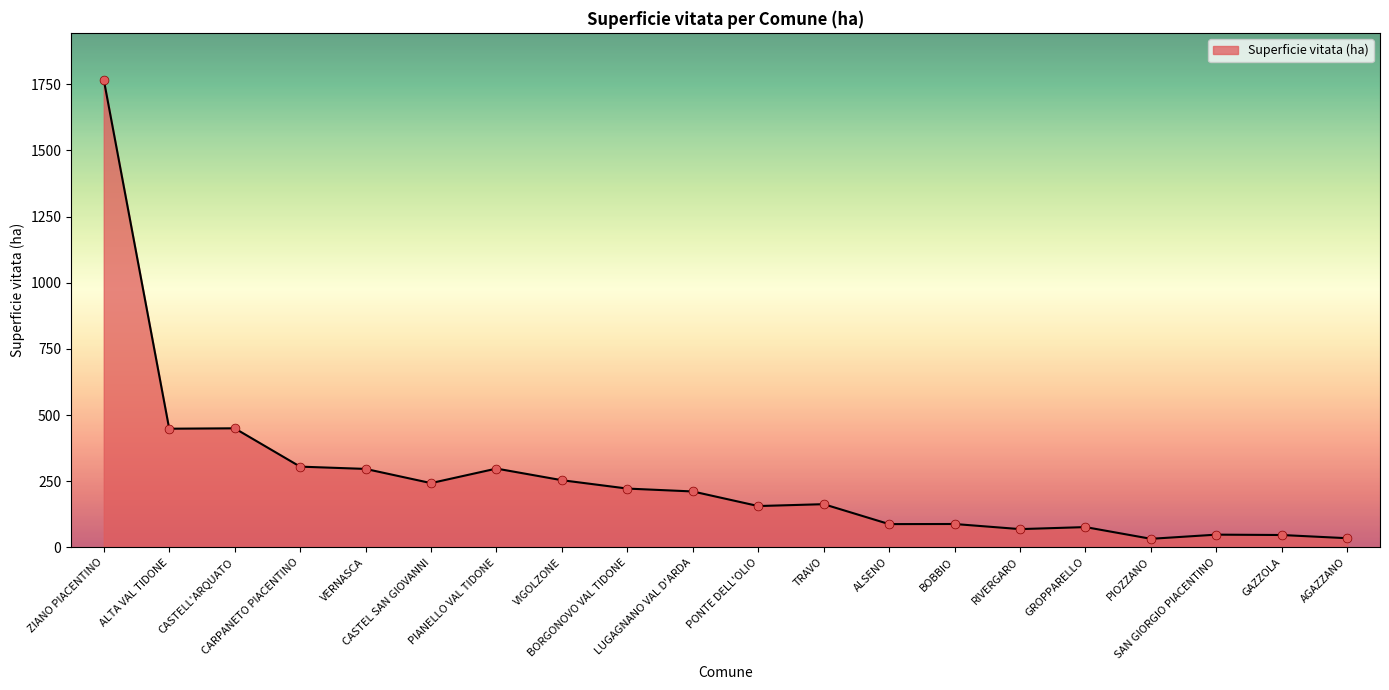

Which has a higher value, SAN GIORGIO PIACENTINO or RIVERGARO?

RIVERGARO